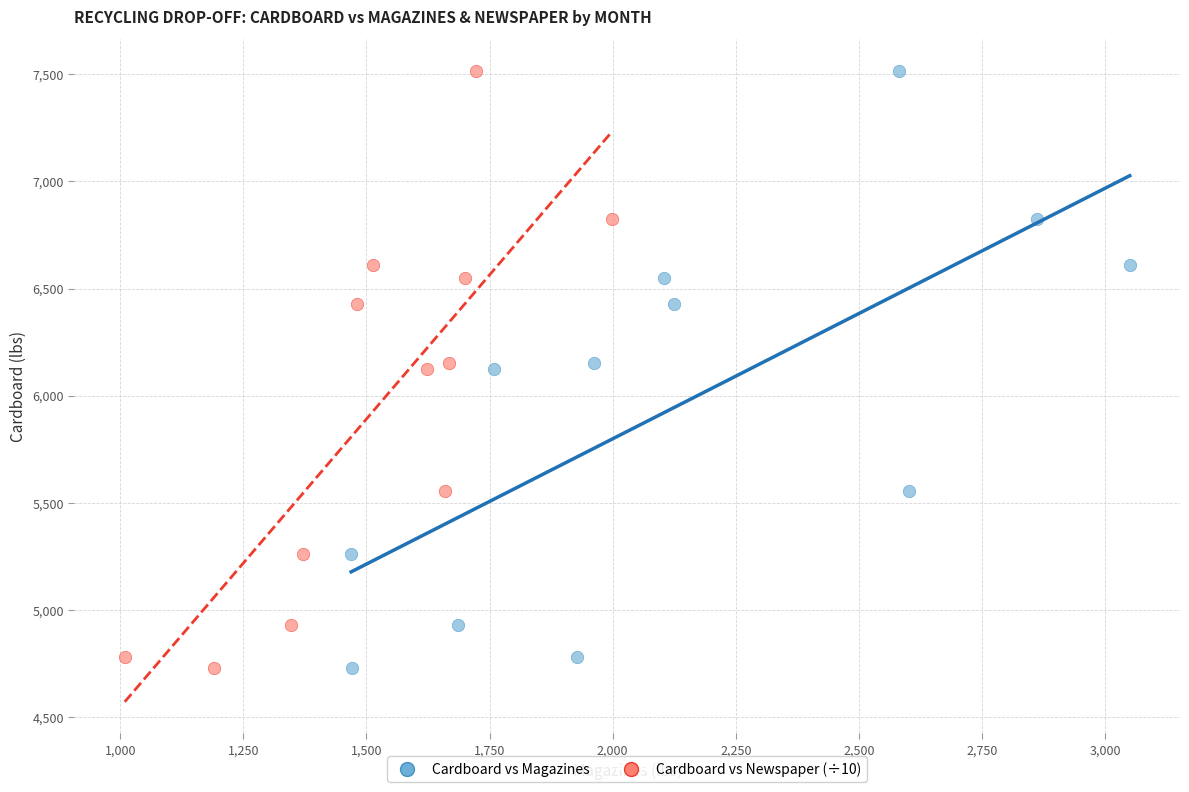

What are all the series names shown in the legend?

Cardboard vs Magazines, Cardboard vs Newspaper (÷10)